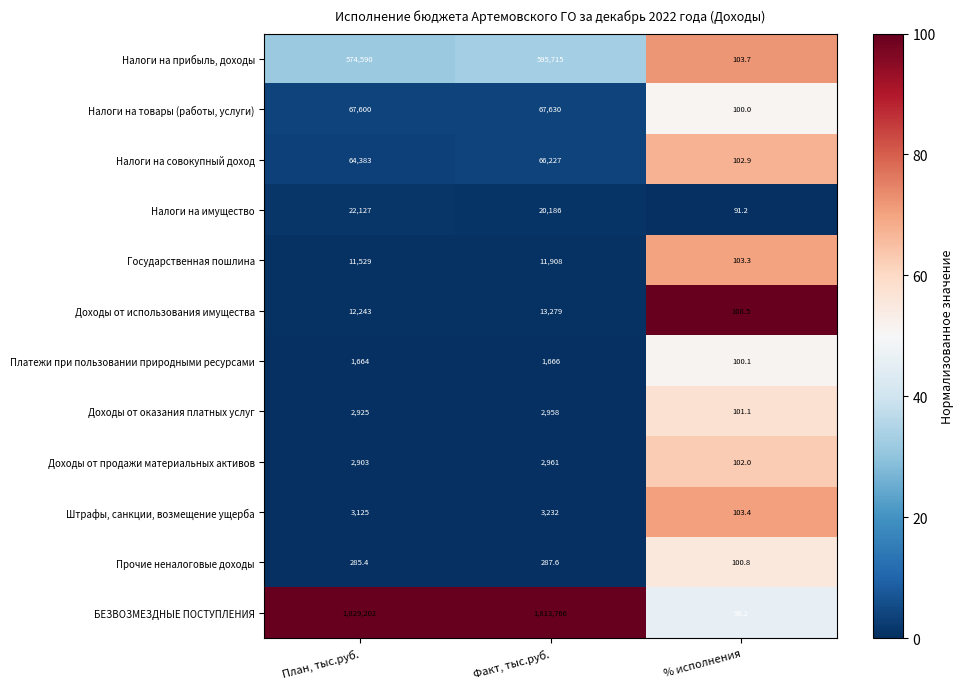

Between План, тыс.руб. and Факт, тыс.руб., which series saw the biggest shift?

Налоги на прибыль, доходы